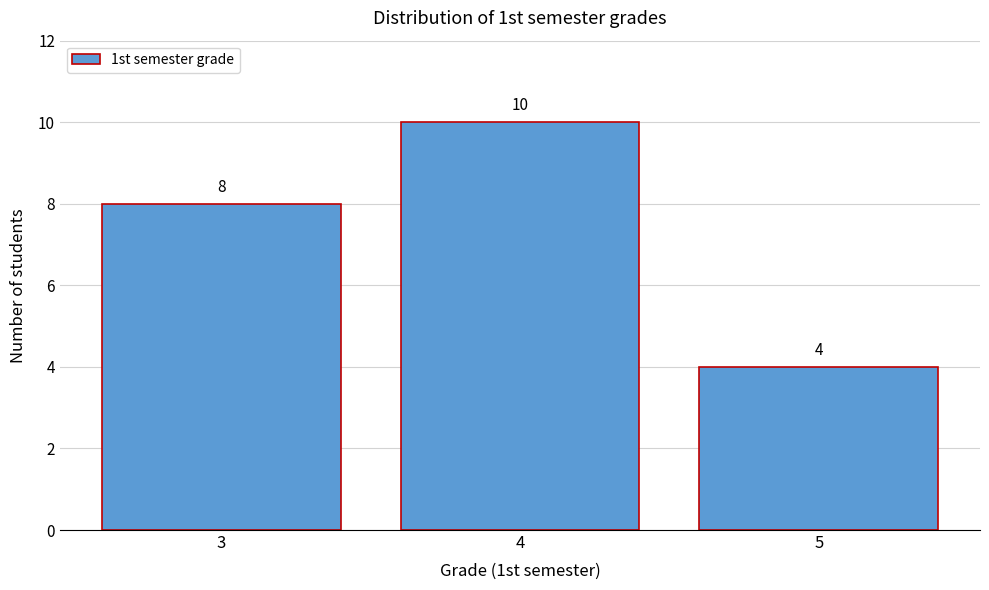

How tall is the bar that spans 2.5 to 3.5 on the x-axis?

8